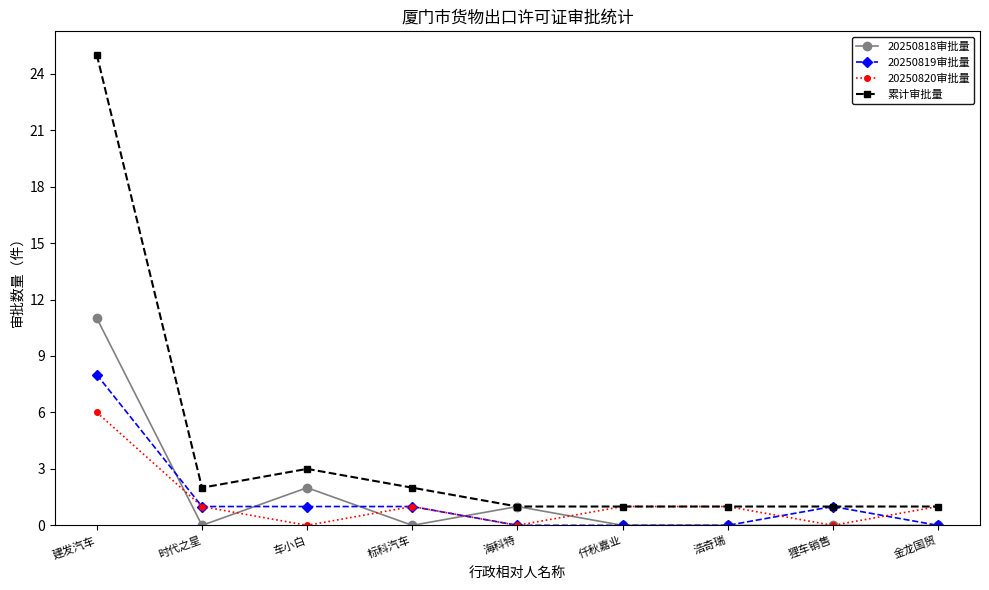

List the series in order of their peak value, highest first.

累计审批量, 20250818审批量, 20250819审批量, 20250820审批量